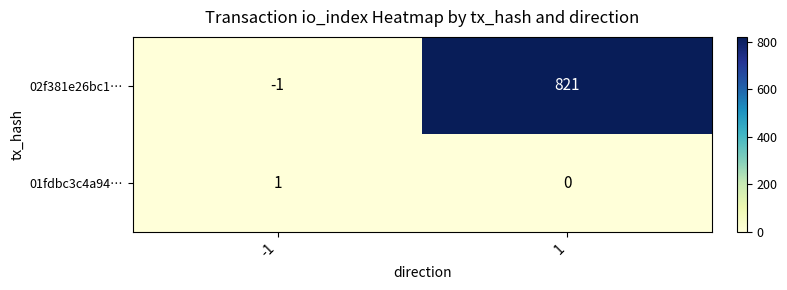

Reading left to right, what are all the values shown in this chart?

02f381e26bc1…: -1	821
01fdbc3c4a94…: 1	0